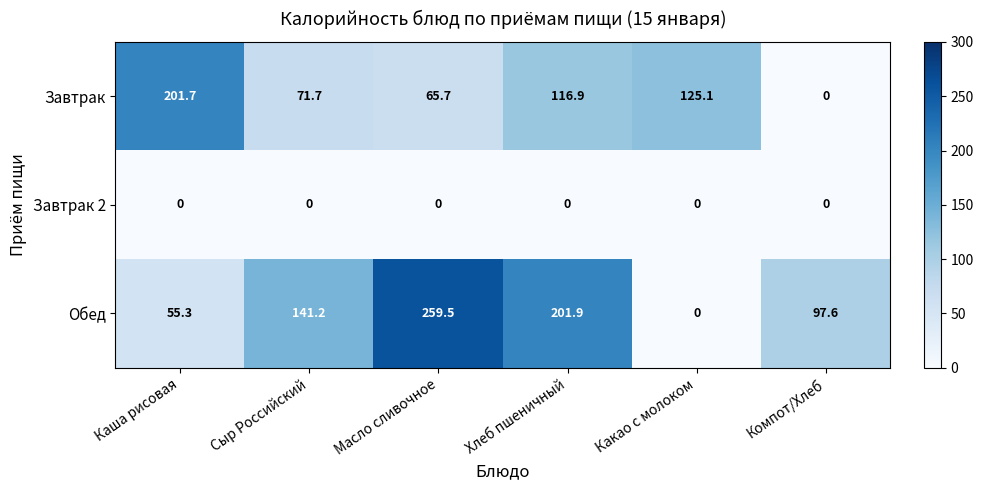

Reading left to right, transcribe all the data shown in this chart.

Завтрак: Каша рисовая=201.7	Сыр Российский=71.7	Масло сливочное=65.7	Хлеб пшеничный=116.9	Какао с молоком=125.1	Компот/Хлеб=0.0
Завтрак 2: Каша рисовая=0.0	Сыр Российский=0.0	Масло сливочное=0.0	Хлеб пшеничный=0.0	Какао с молоком=0.0	Компот/Хлеб=0.0
Обед: Каша рисовая=55.3	Сыр Российский=141.2	Масло сливочное=259.5	Хлеб пшеничный=201.9	Какао с молоком=0.0	Компот/Хлеб=97.6